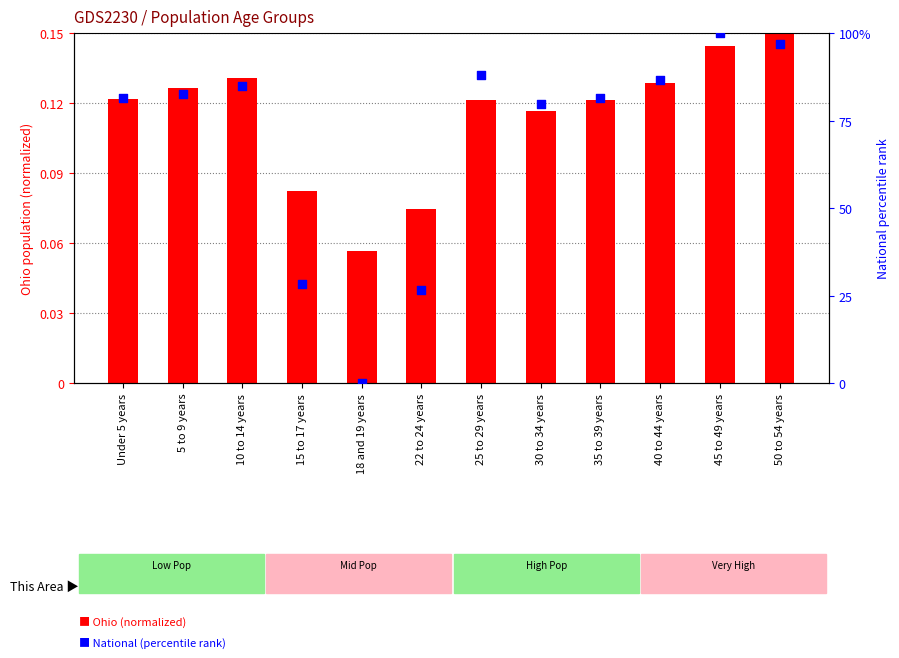

Which series contains the lowest Y value?

National (percentile rank)